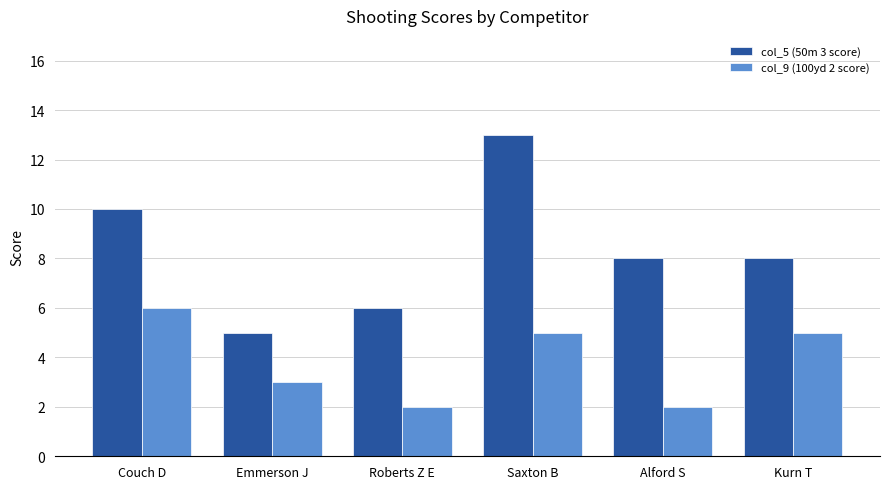

At how many categories does at least one series exceed 11?

1